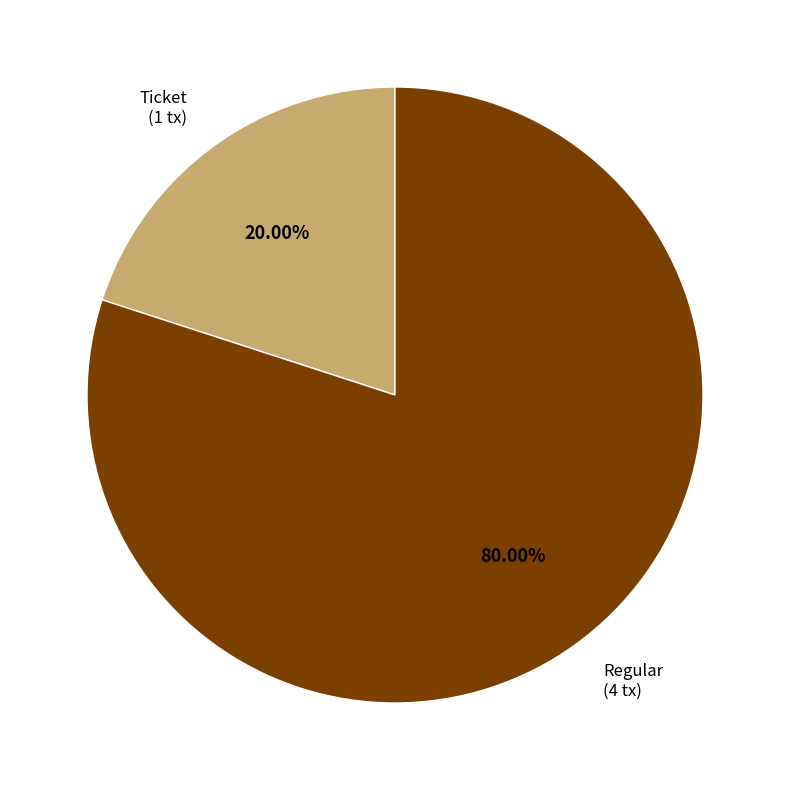

To the nearest percent, what is the difference between the largest and smallest slice percentages?

60%